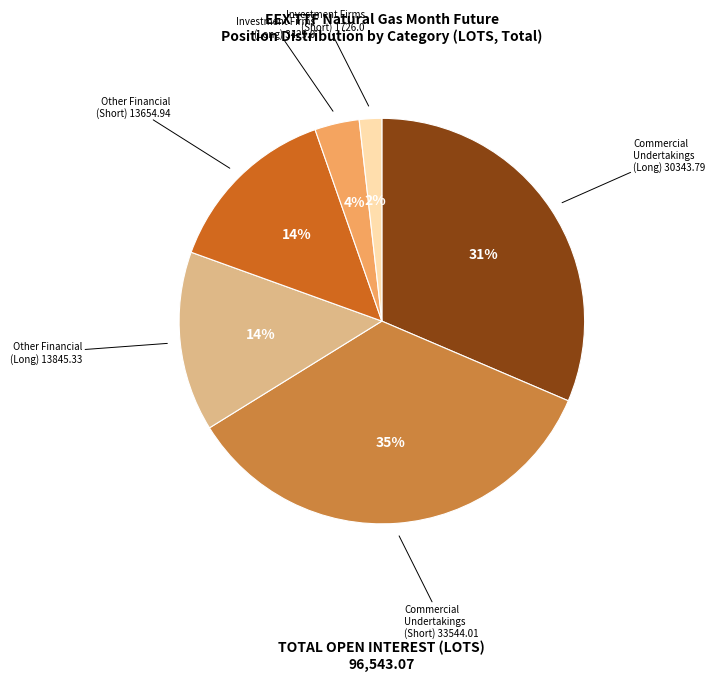

To the nearest percent, what is the difference between the largest and smallest slice percentages?

33%